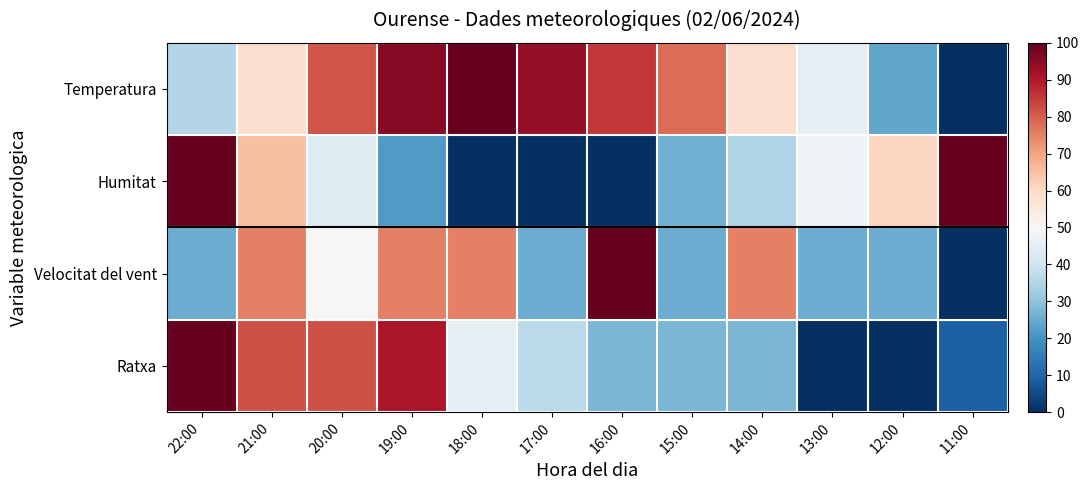

Rank the series by their maximum value, from lowest to highest.

Temperatura, Humitat, Velocitat del vent, Ratxa